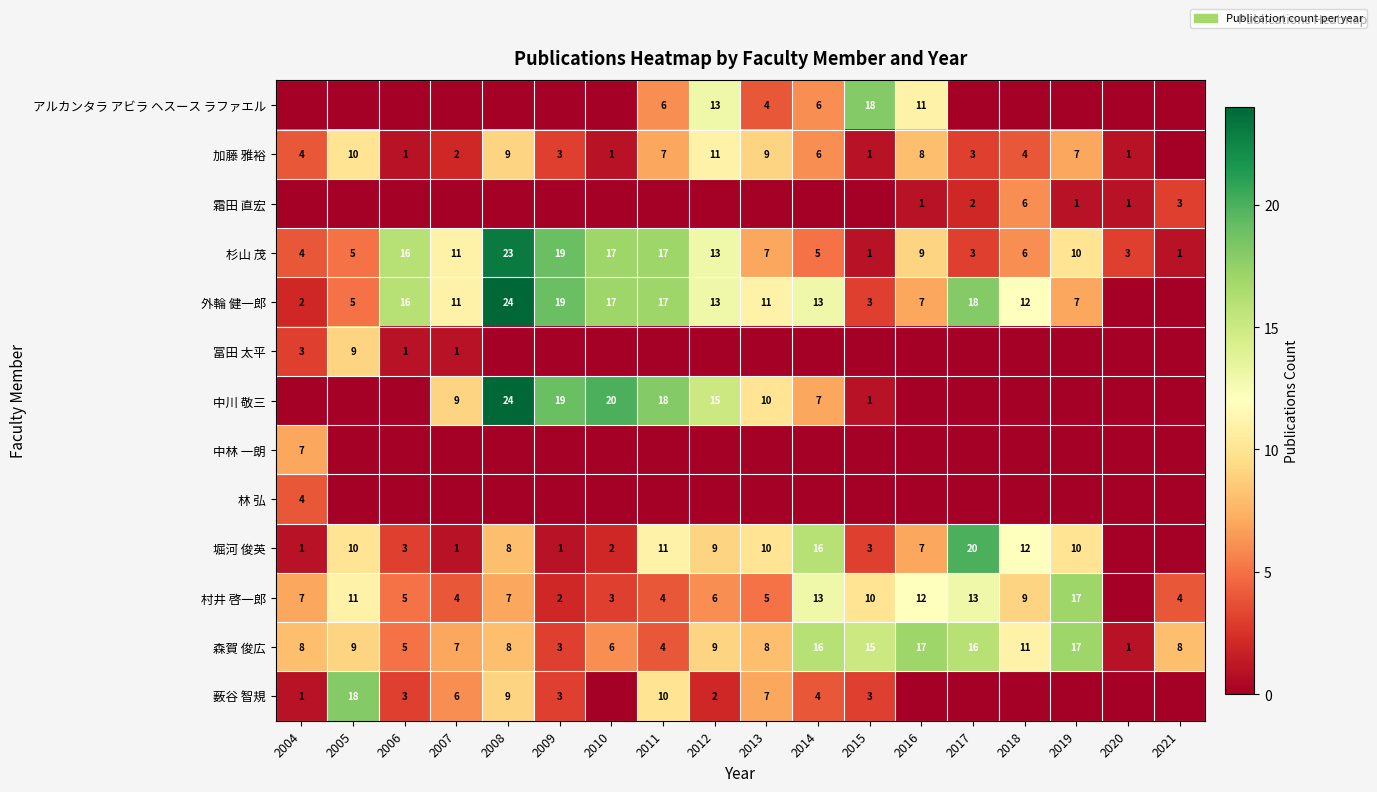

True or false: 中川 敬三 has a value of 15 at 2012.

True